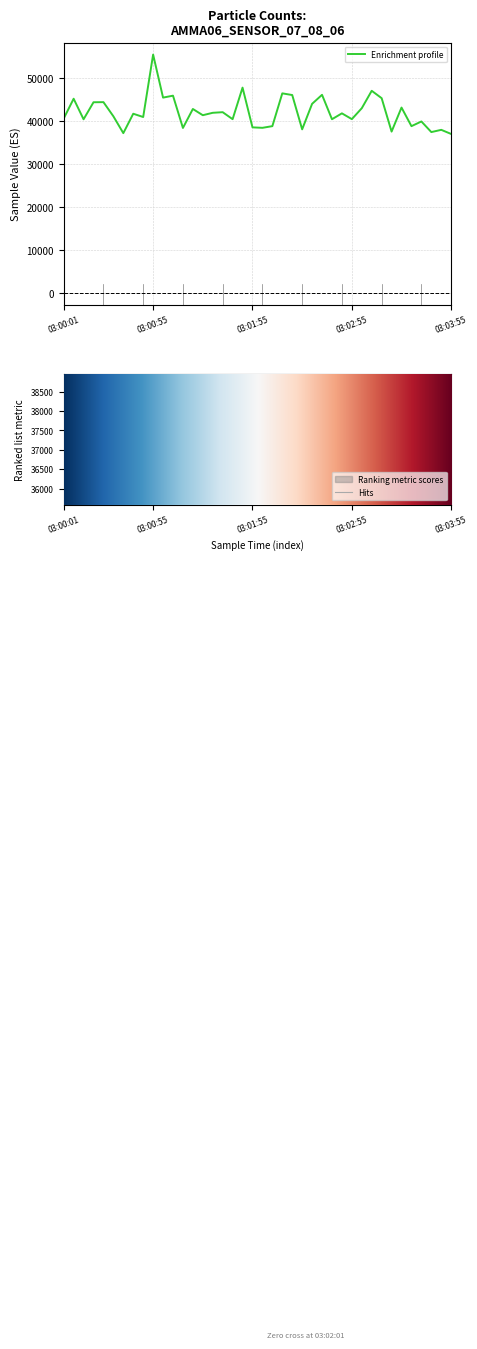

What is the highest value of the Sample Value series?

55412